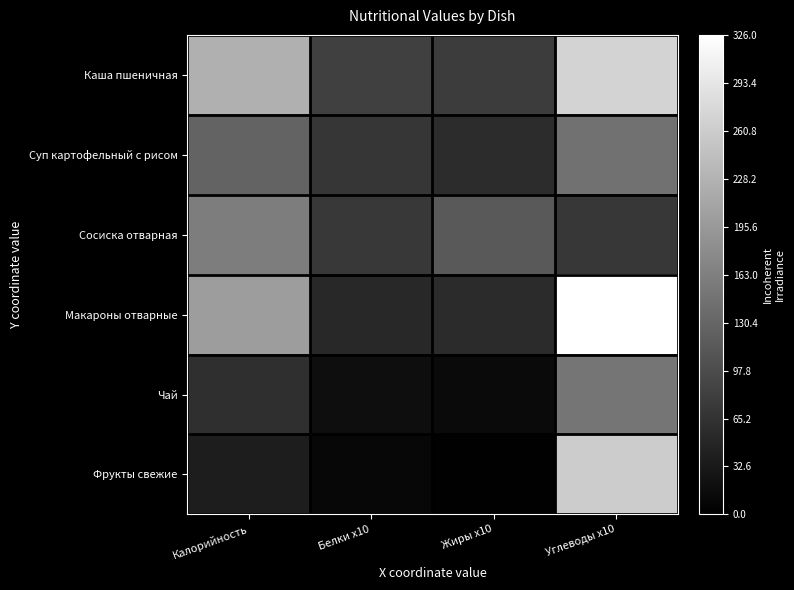

Reading right to left, list all the values displayed in this chart.

Каша пшеничная: Углеводы x10=0.8	Жиры x10=0.2	Белки x10=0.3	Калорийность=0.7
Суп картофельный с рисом: Углеводы x10=0.4	Жиры x10=0.2	Белки x10=0.2	Калорийность=0.4
Сосиска отварная: Углеводы x10=0.2	Жиры x10=0.4	Белки x10=0.2	Калорийность=0.5
Макароны отварные: Углеводы x10=1.0	Жиры x10=0.2	Белки x10=0.2	Калорийность=0.6
Чай: Углеводы x10=0.5	Жиры x10=0.0	Белки x10=0.1	Калорийность=0.2
Фрукты свежие: Углеводы x10=0.8	Жиры x10=0.0	Белки x10=0.0	Калорийность=0.1